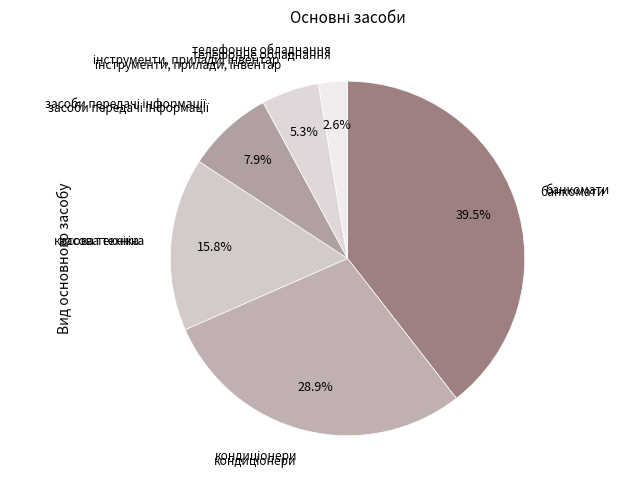

Which slice is the smallest?

телефонне обладнання